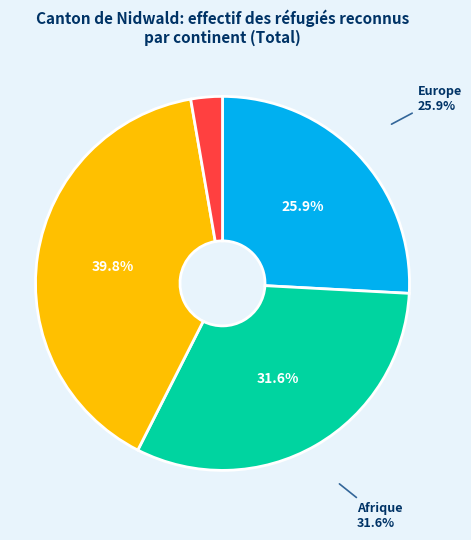

What percentage is the Afrique slice, to the nearest percent?

32%